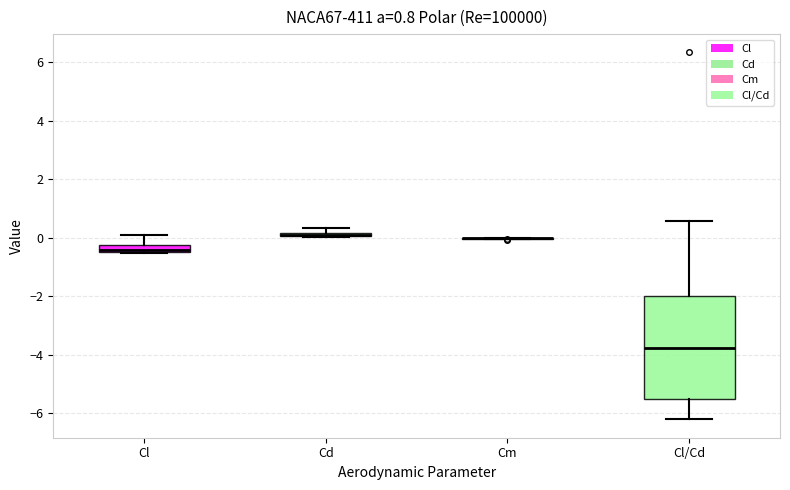

Comparing the boxes themselves (not the whiskers), which one is the tallest?

Cl/Cd